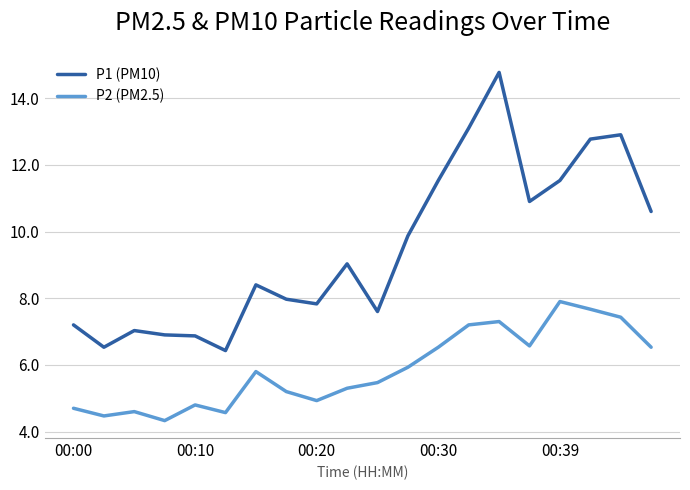

What is the minimum value for P1 (PM10)?

6.4